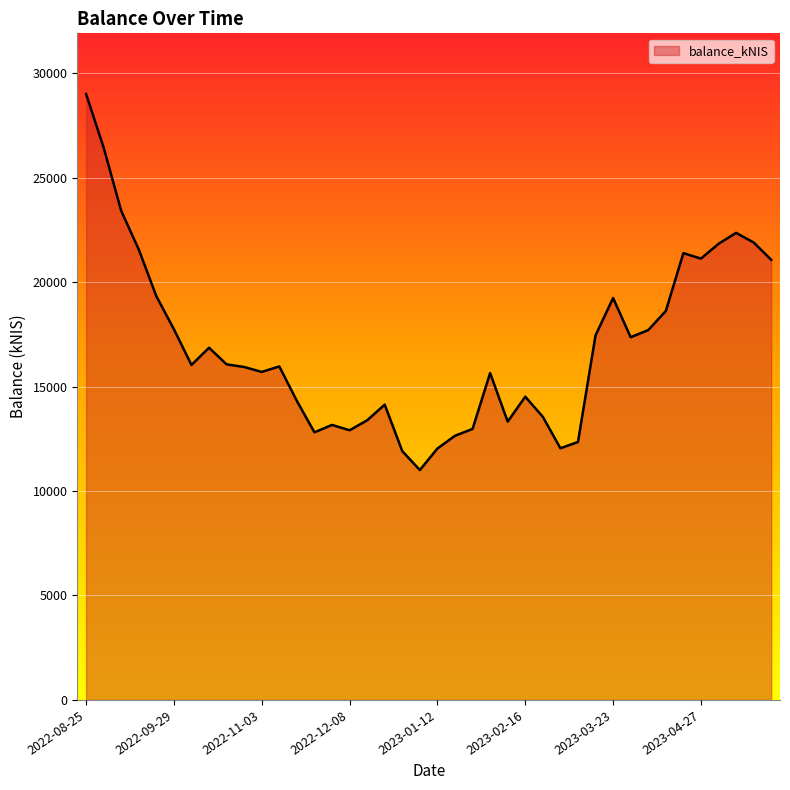

What is the minimum value shown in the chart?

11003.9